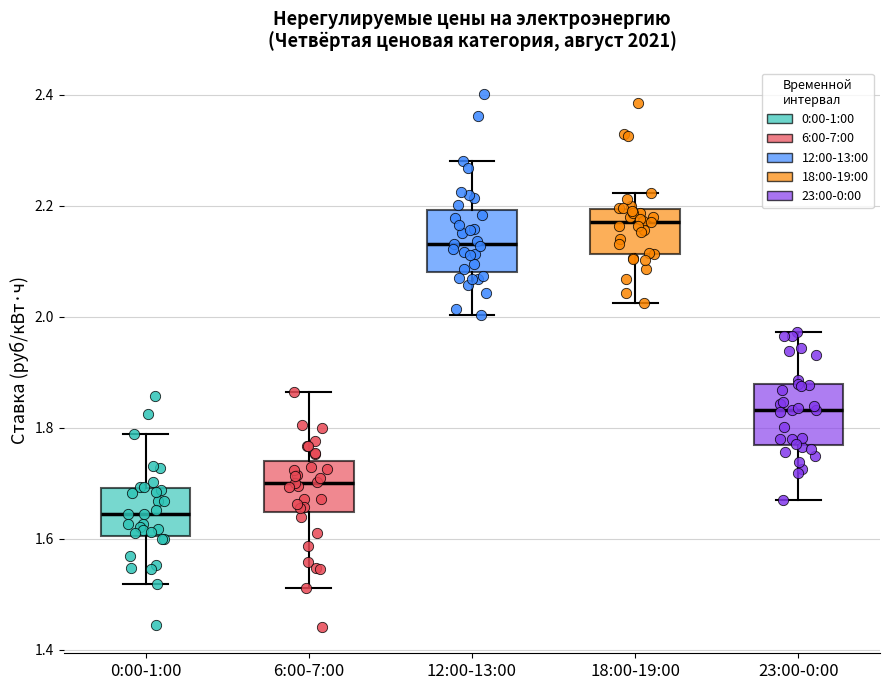

Which box has the highest median line?

18:00-19:00